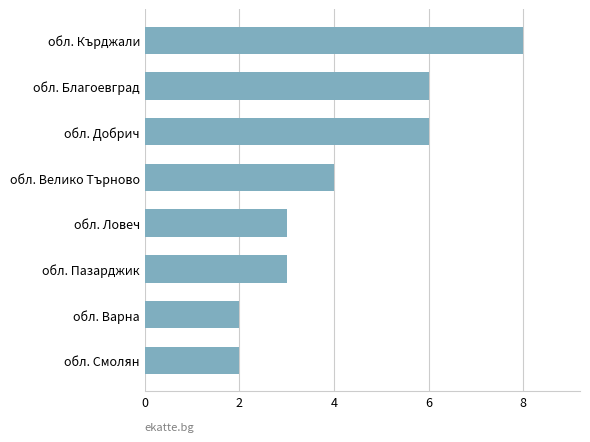

Is it true that the value at обл. Ловеч is 3?

True